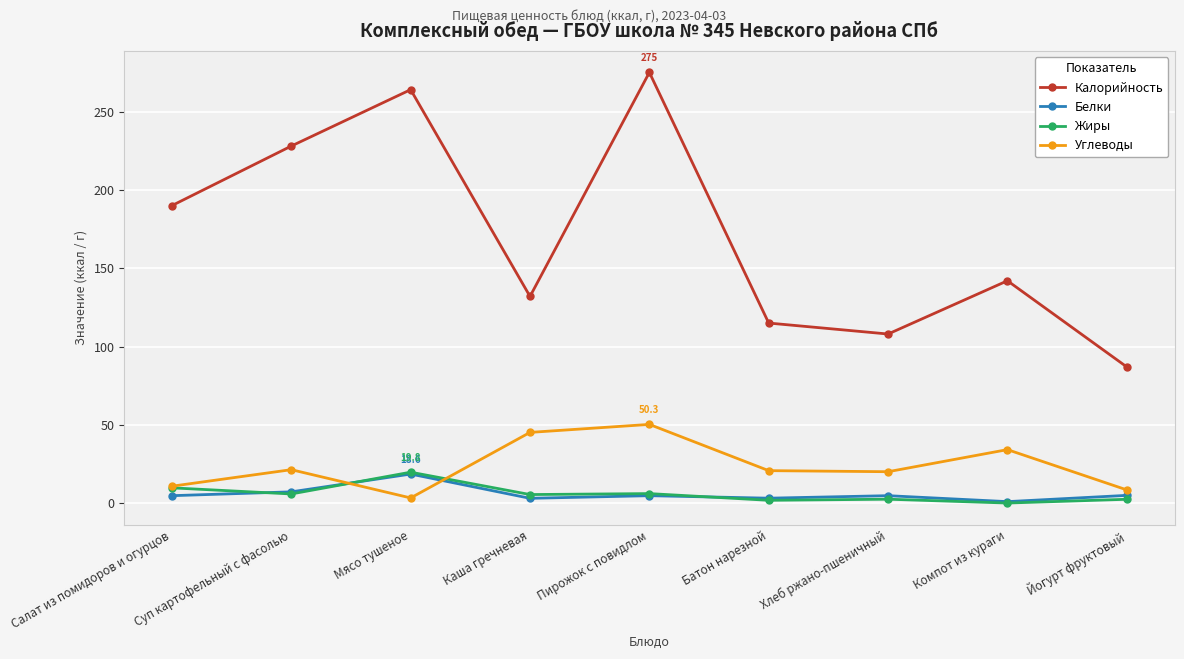

What is the label of the 9th point from the left?

Йогурт фруктовый